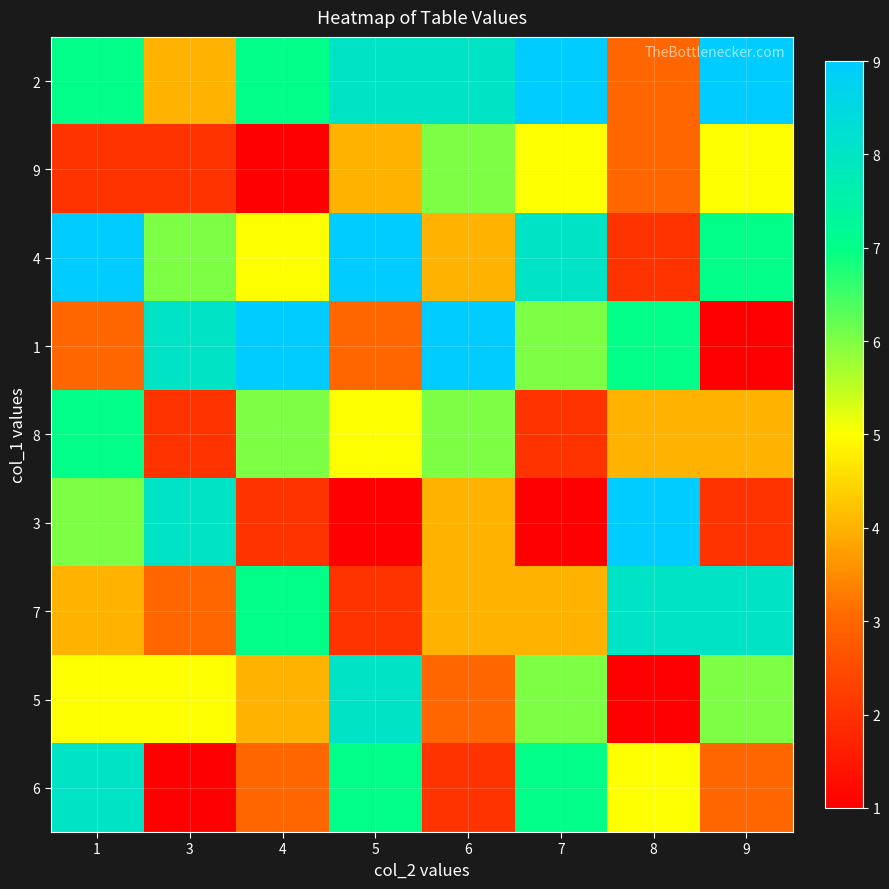

Between 5 and 9, which series saw the biggest shift?

7